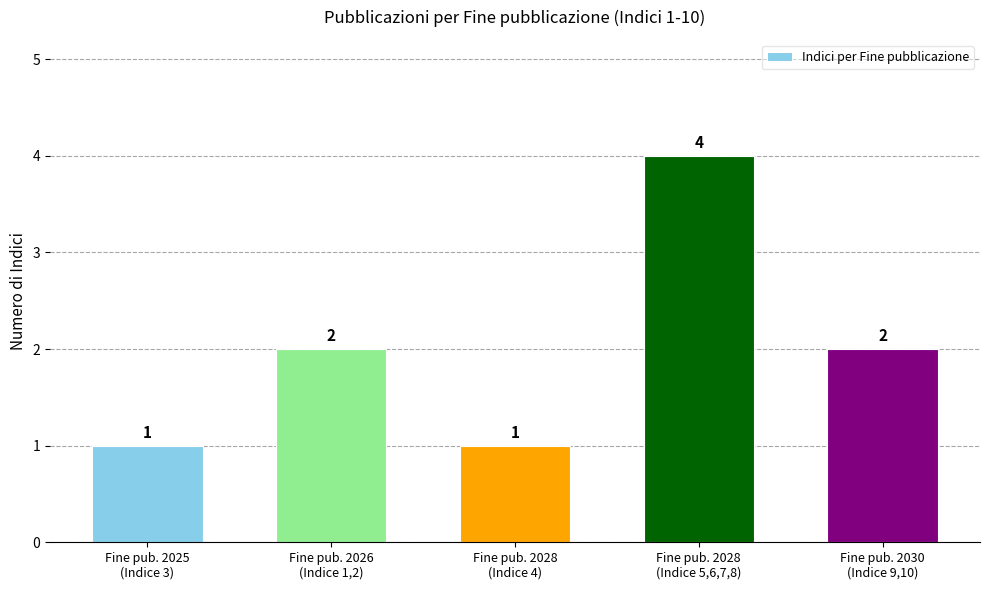

Are the bars horizontal?

No